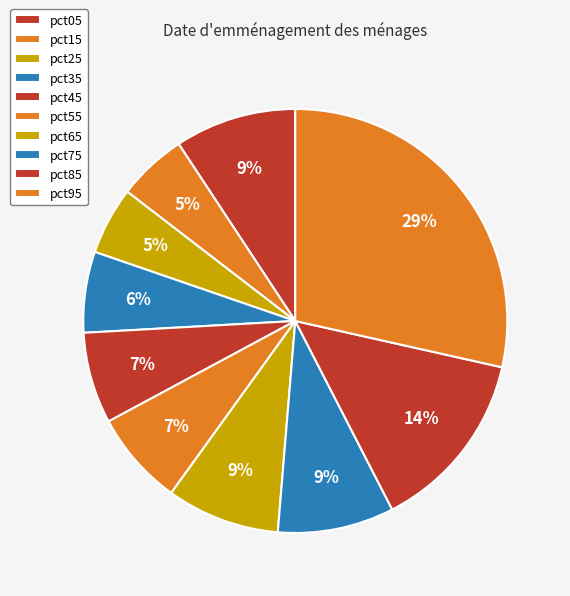

What percentage is the pct35 slice, to the nearest percent?

6%